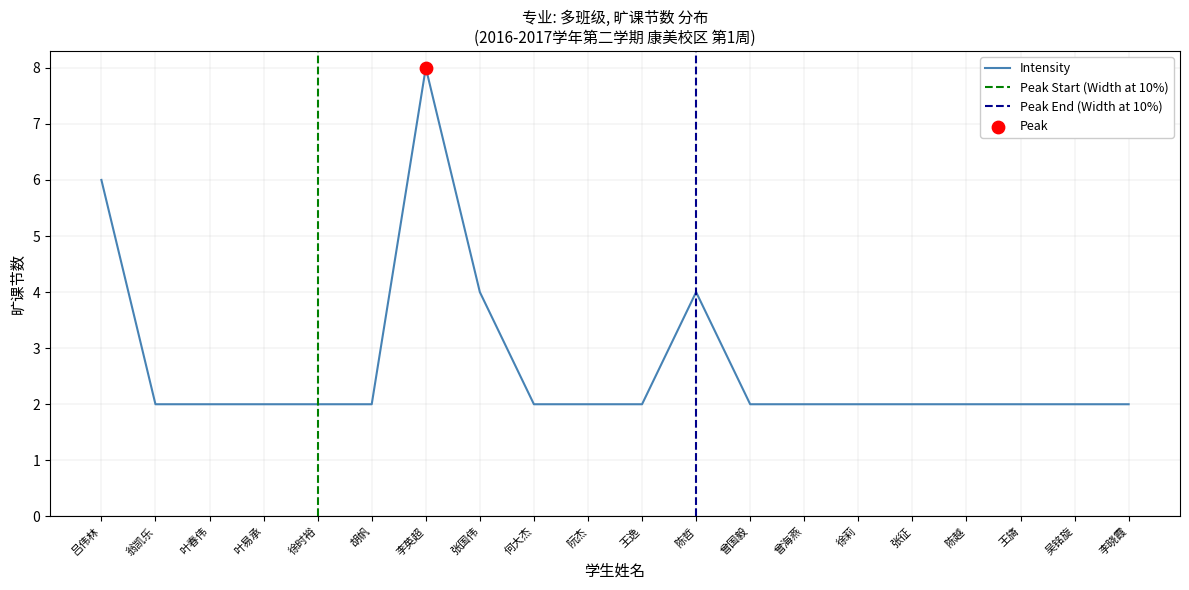

Between 陈哲 and 张征, which is larger?

陈哲